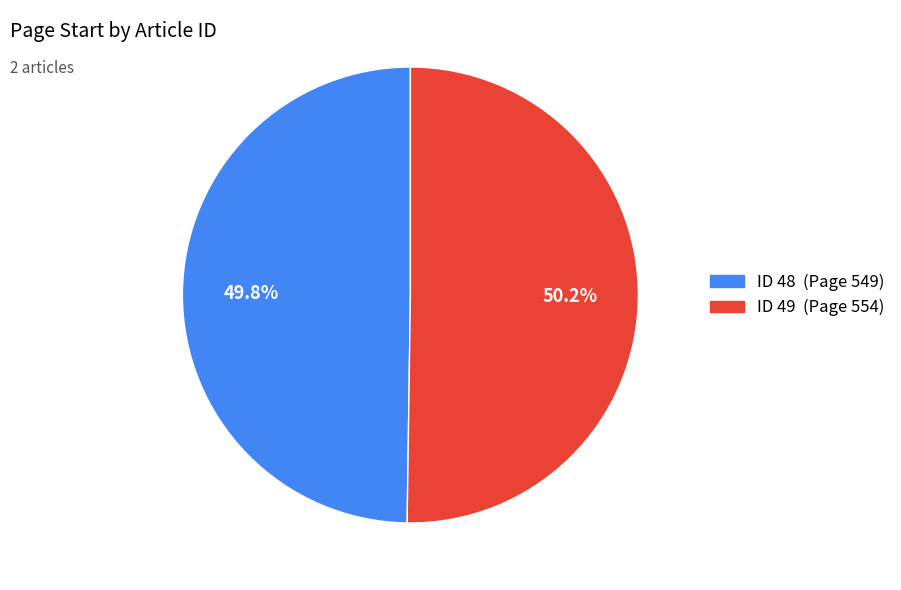

Combined, what portion of the pie is ID 48 (Page 549) and ID 49 (Page 554)?

100.0%